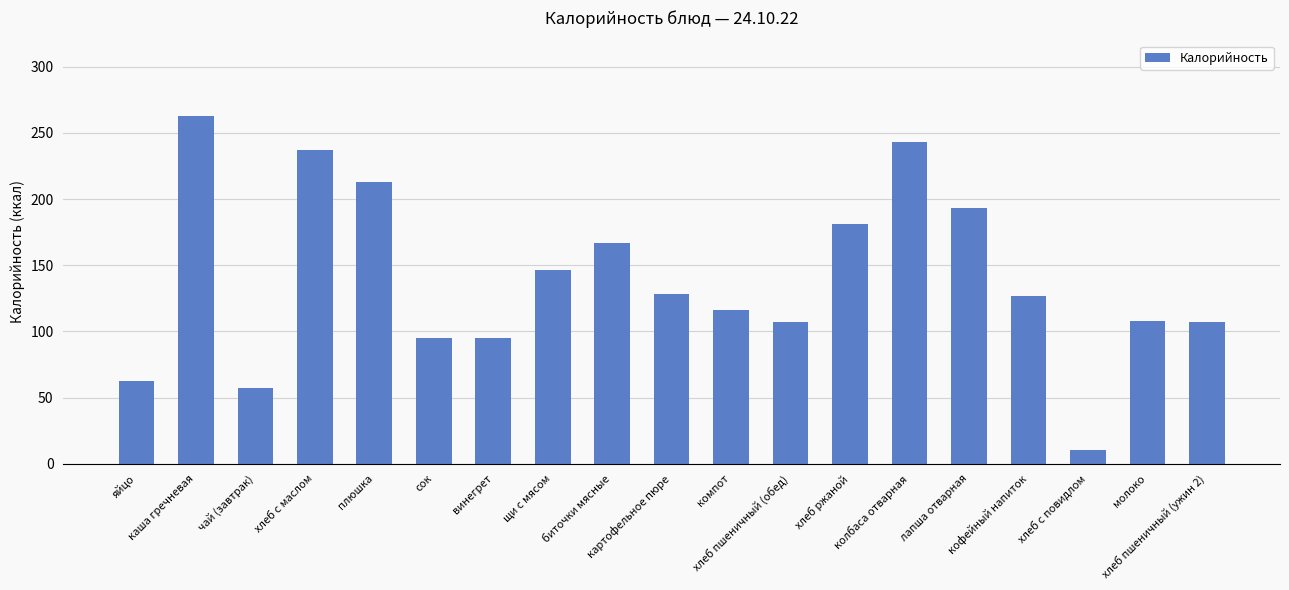

What is the difference between the second highest and minimum values?

232.8